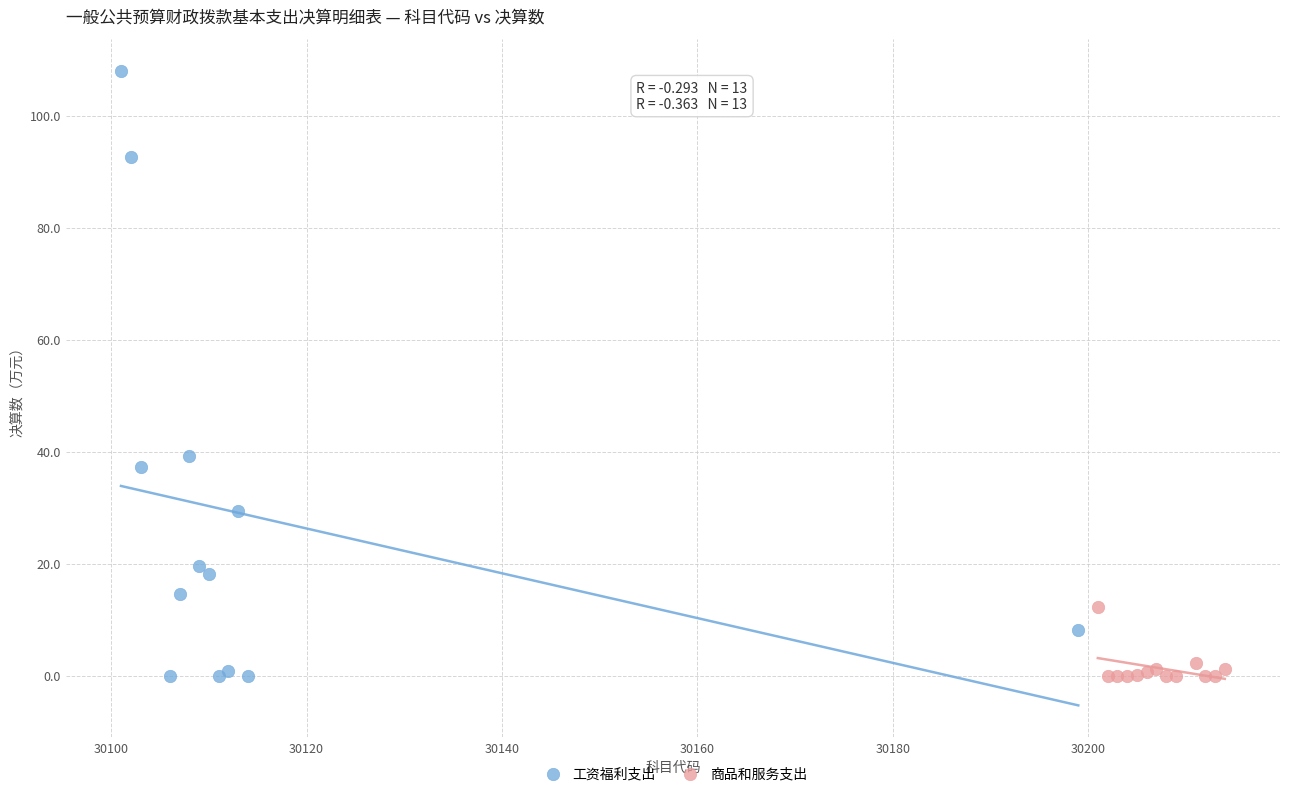

Which series has the widest spread of Y values?

工资福利支出